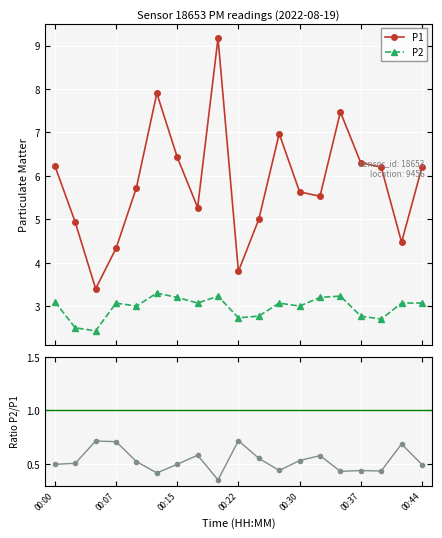

Is the value of P1 at 13 greater than the value of P2 at 13?

Yes